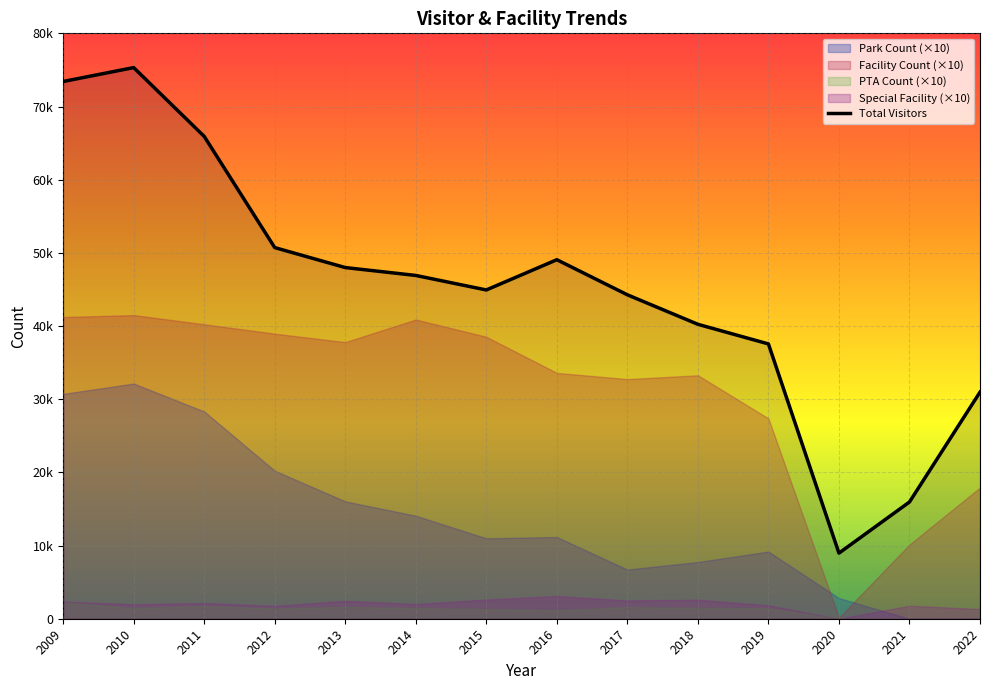

What is the value of the 3rd point from the left?

65915